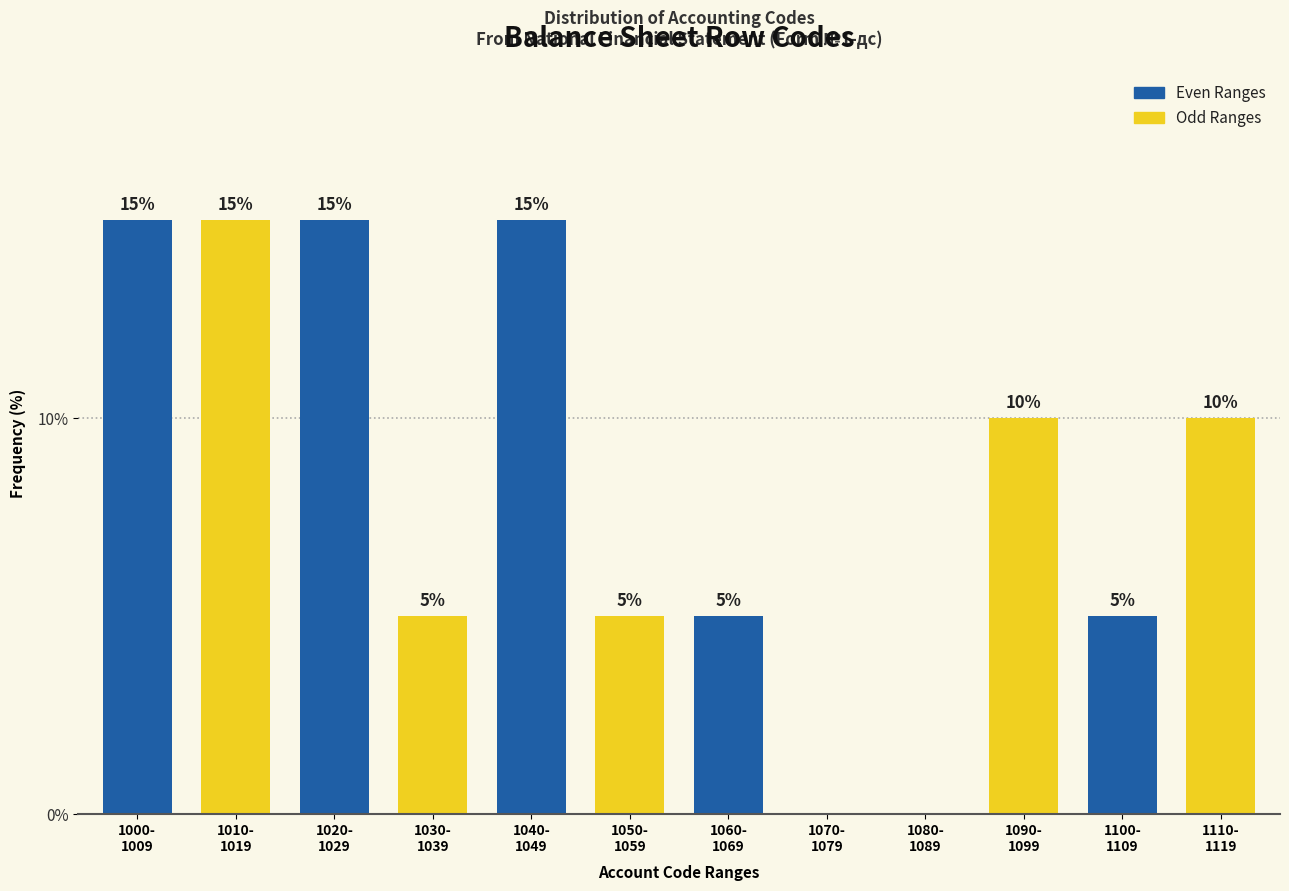

What is the greatest value displayed?

15